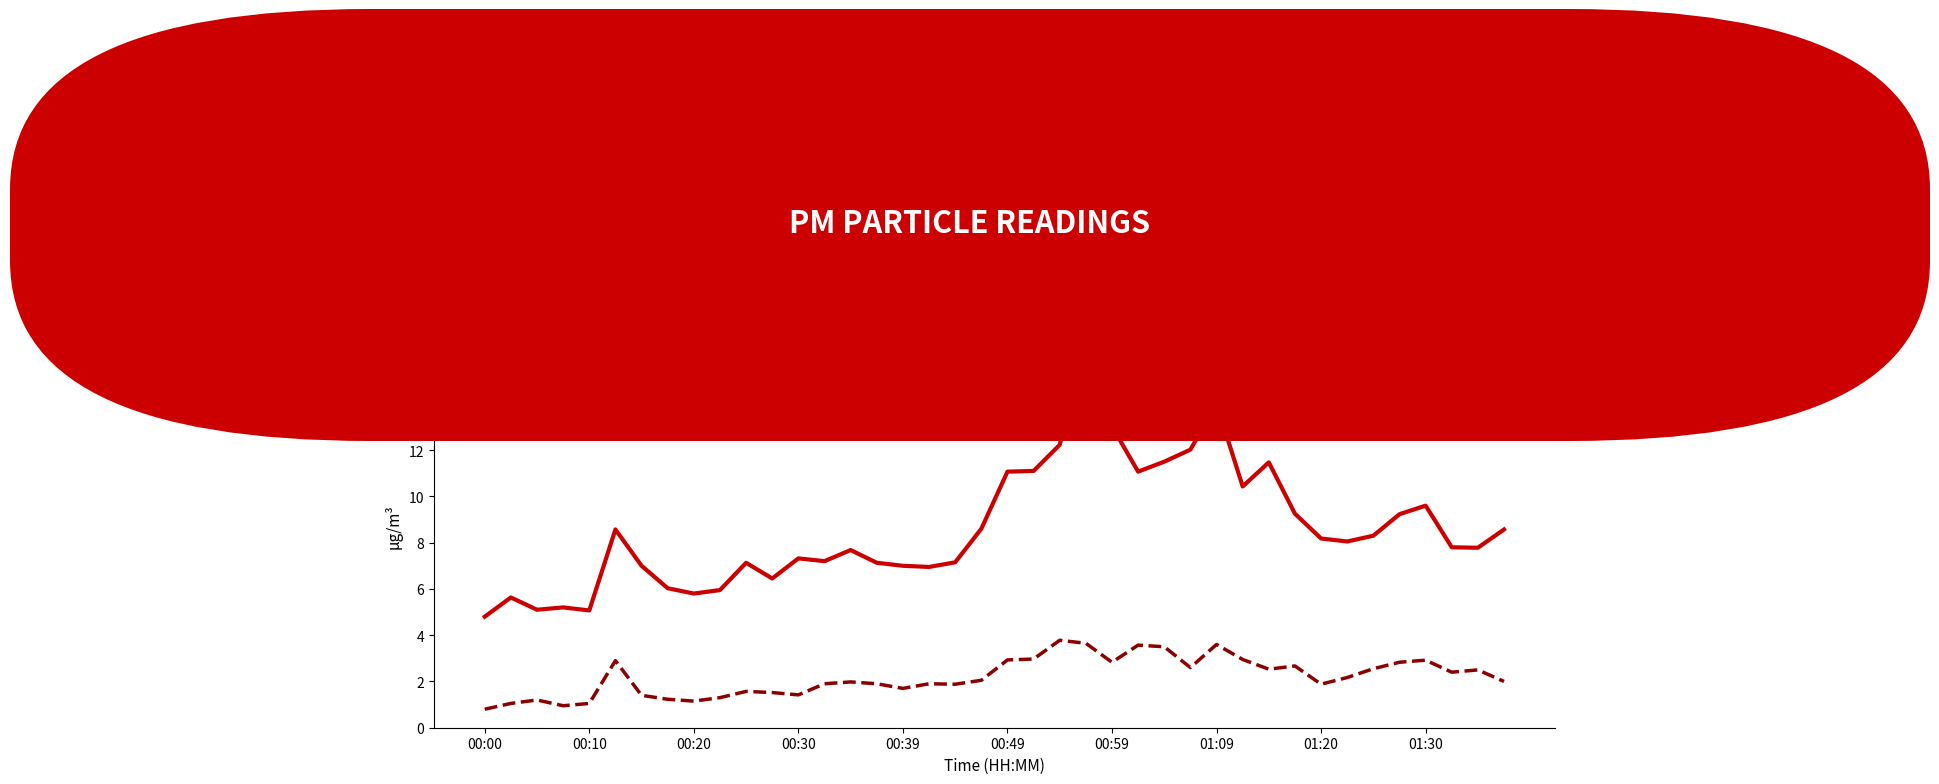

What is the greatest value displayed?

16.7